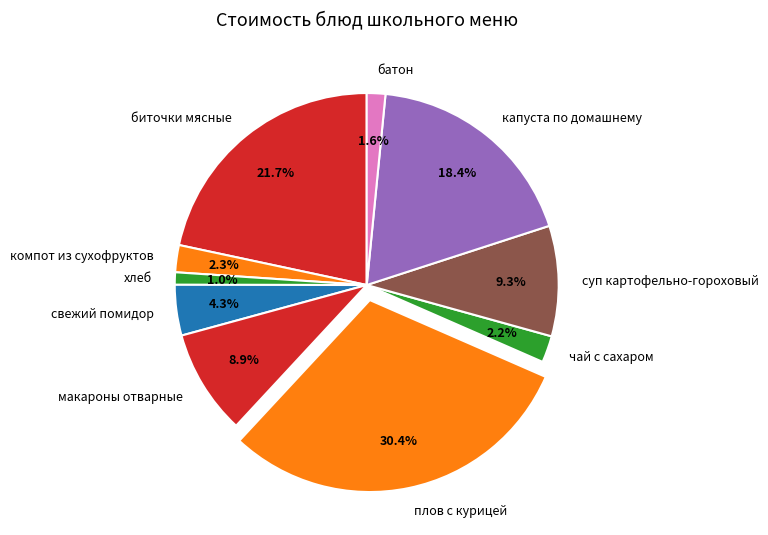

What percentage is the батон slice, to the nearest percent?

2%